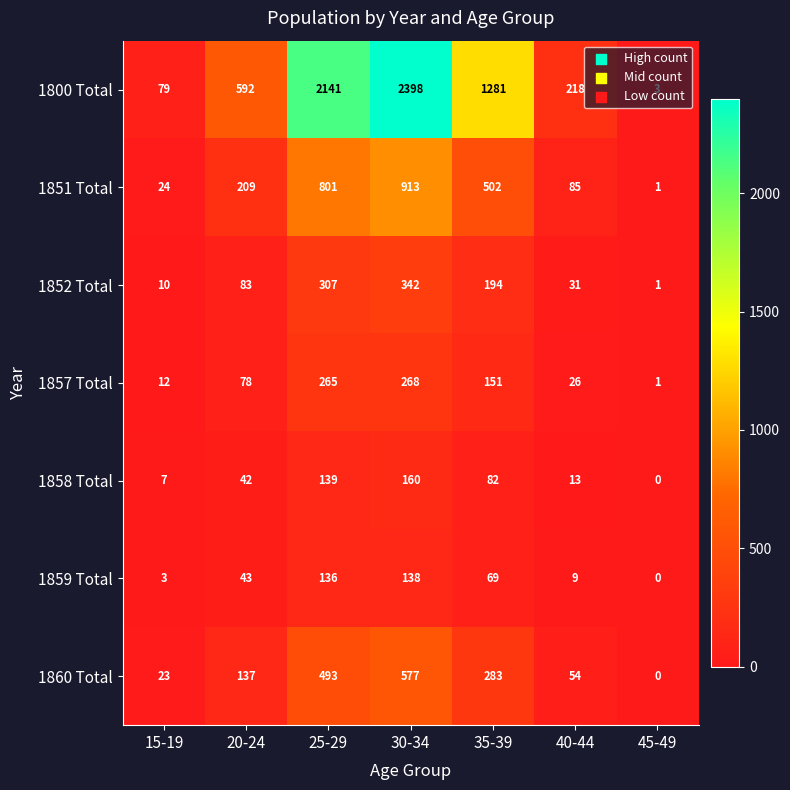

Rank the series by their maximum value, from highest to lowest.

1800 Total, 1851 Total, 1860 Total, 1852 Total, 1857 Total, 1858 Total, 1859 Total